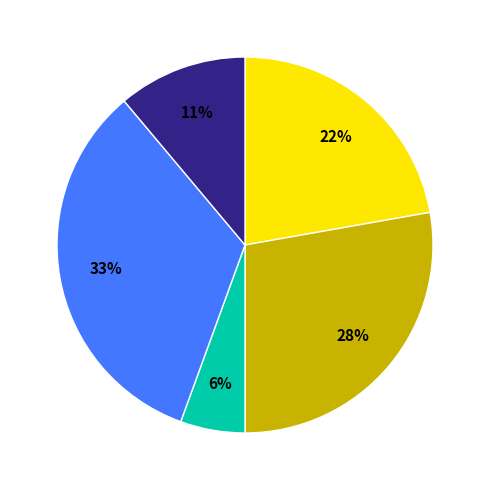

To the nearest percent, what is the average slice percentage?

20%